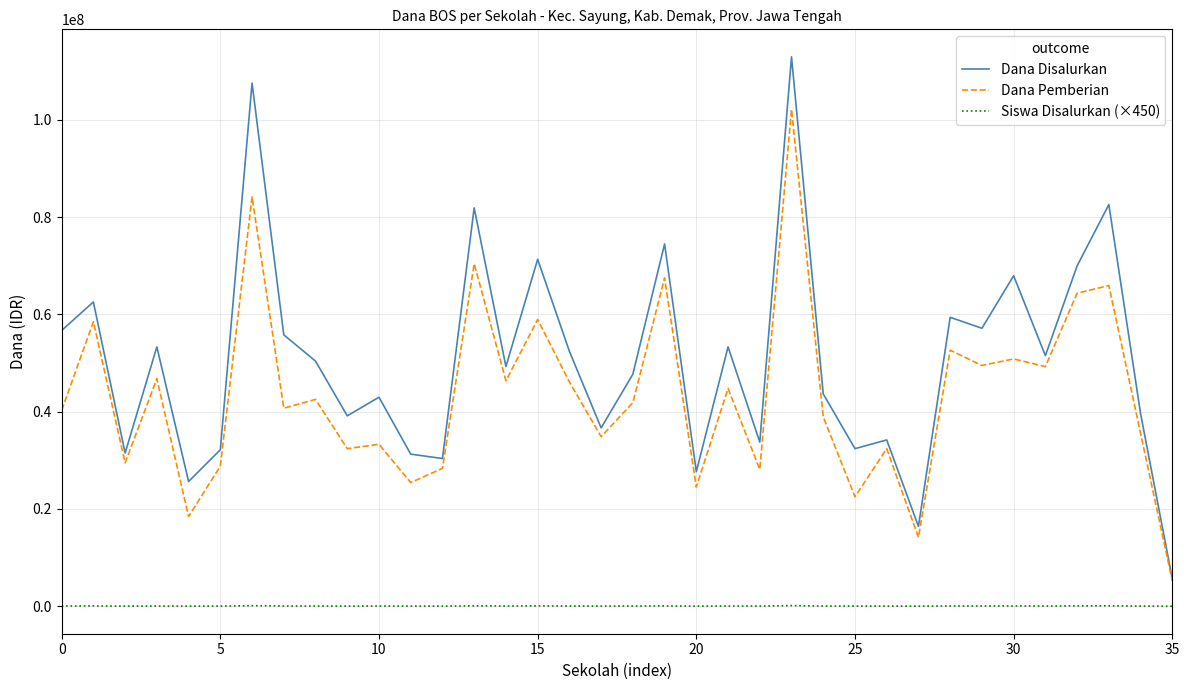

True or false: Siswa Disalurkan (×450) and Dana Disalurkan intersect in this chart.

False